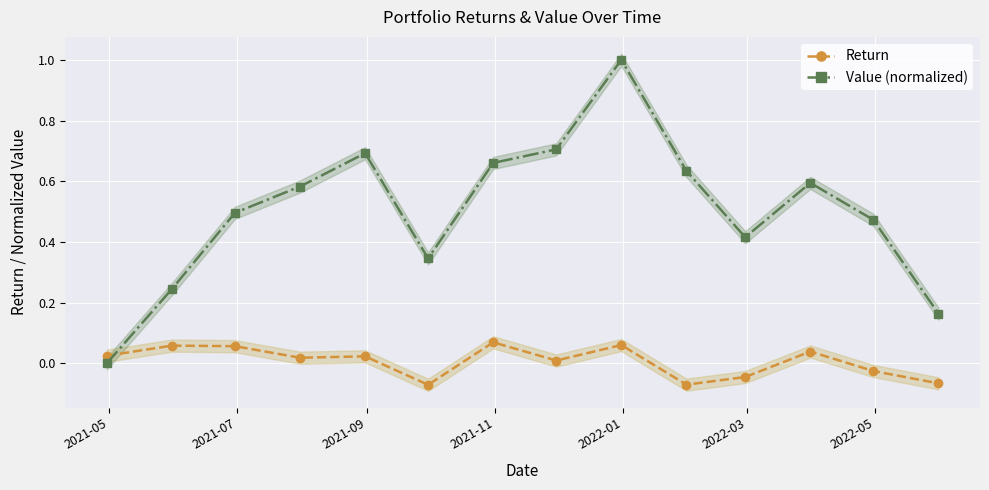

How many lines are shown in the chart?

2